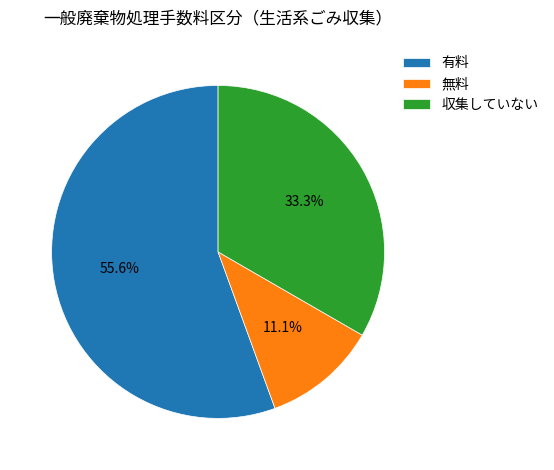

To the nearest percent, what percentage of the pie is 有料?

56%